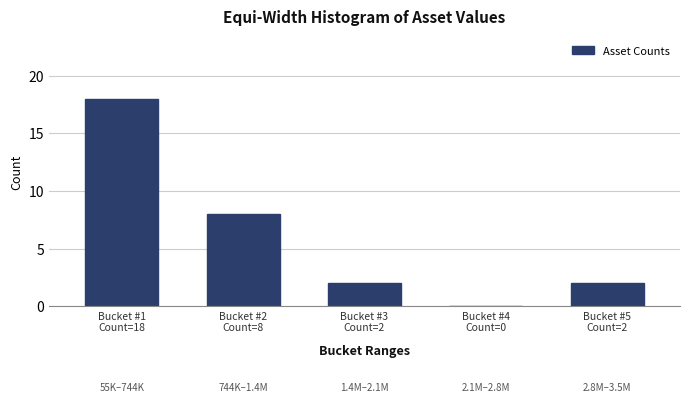

What is the greatest value displayed?

18